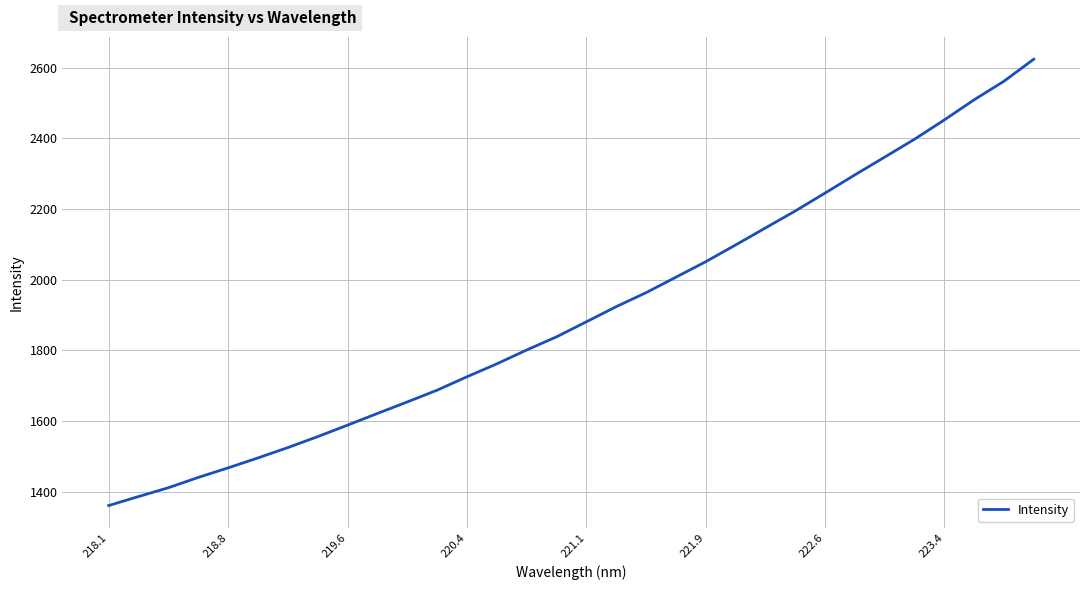

What is the smallest value displayed?

1361.0